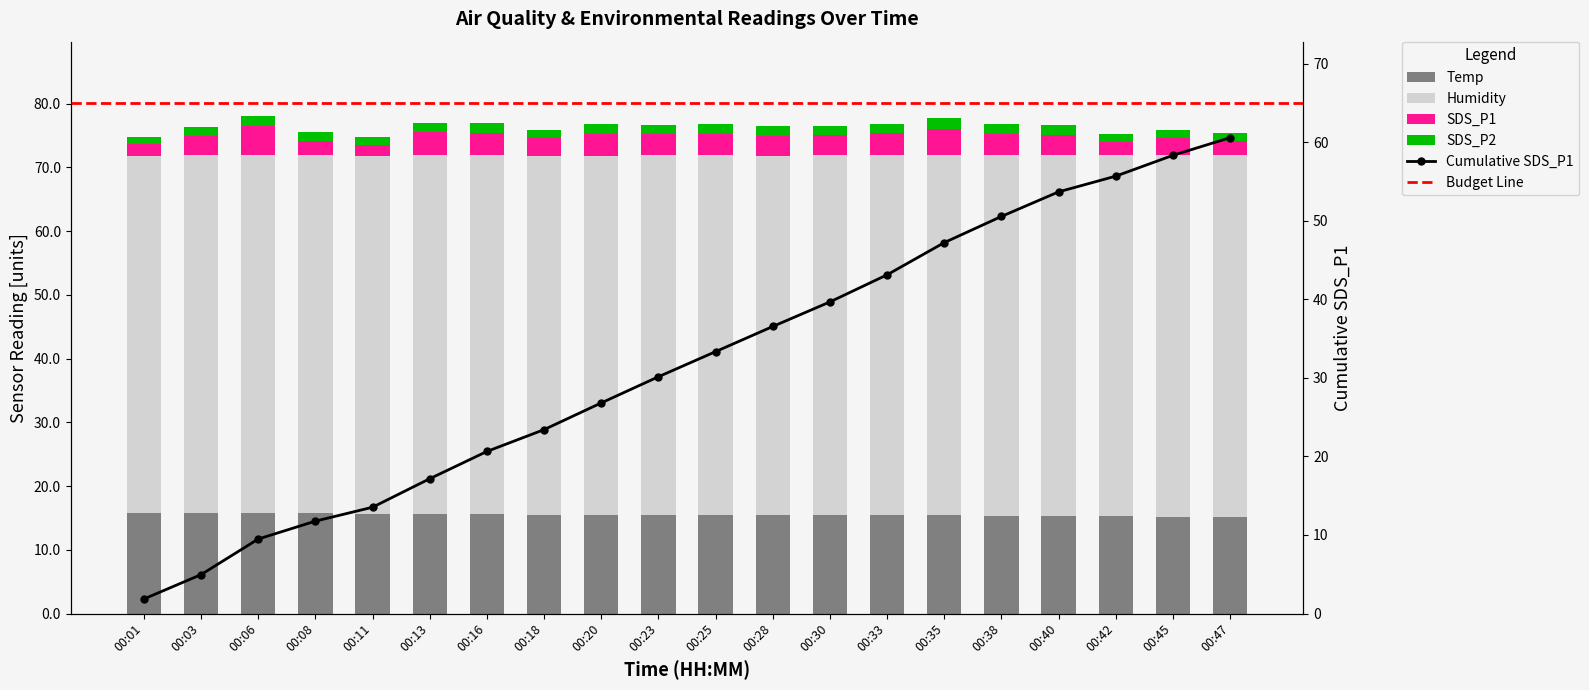

How many categories are shown in the chart?

20